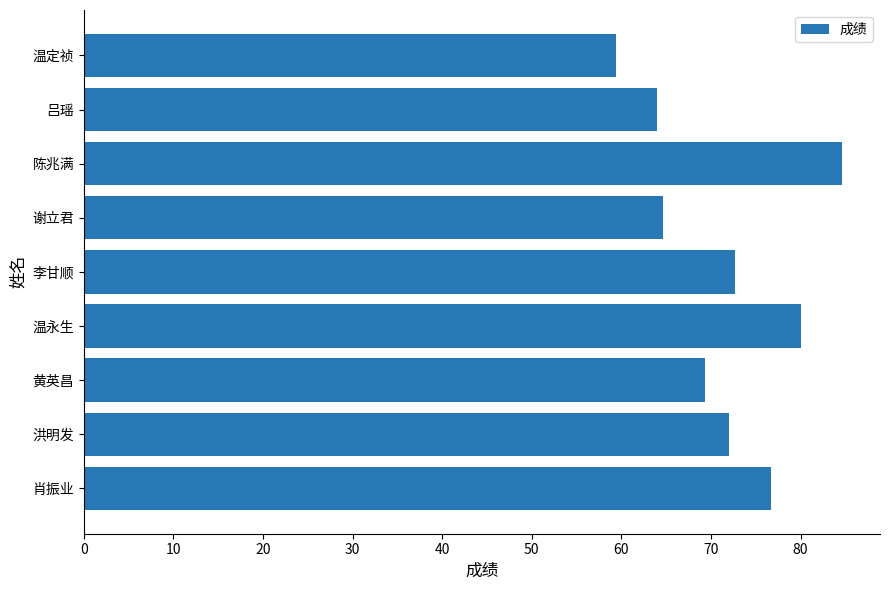

Reading bottom to top, what are all the values shown in this chart?

肖振业=76.7	洪明发=72.0	黄英昌=69.4	温永生=80.0	李甘顺=72.7	谢立君=64.6	陈兆满=84.6	吕瑶=64.0	温定祯=59.4